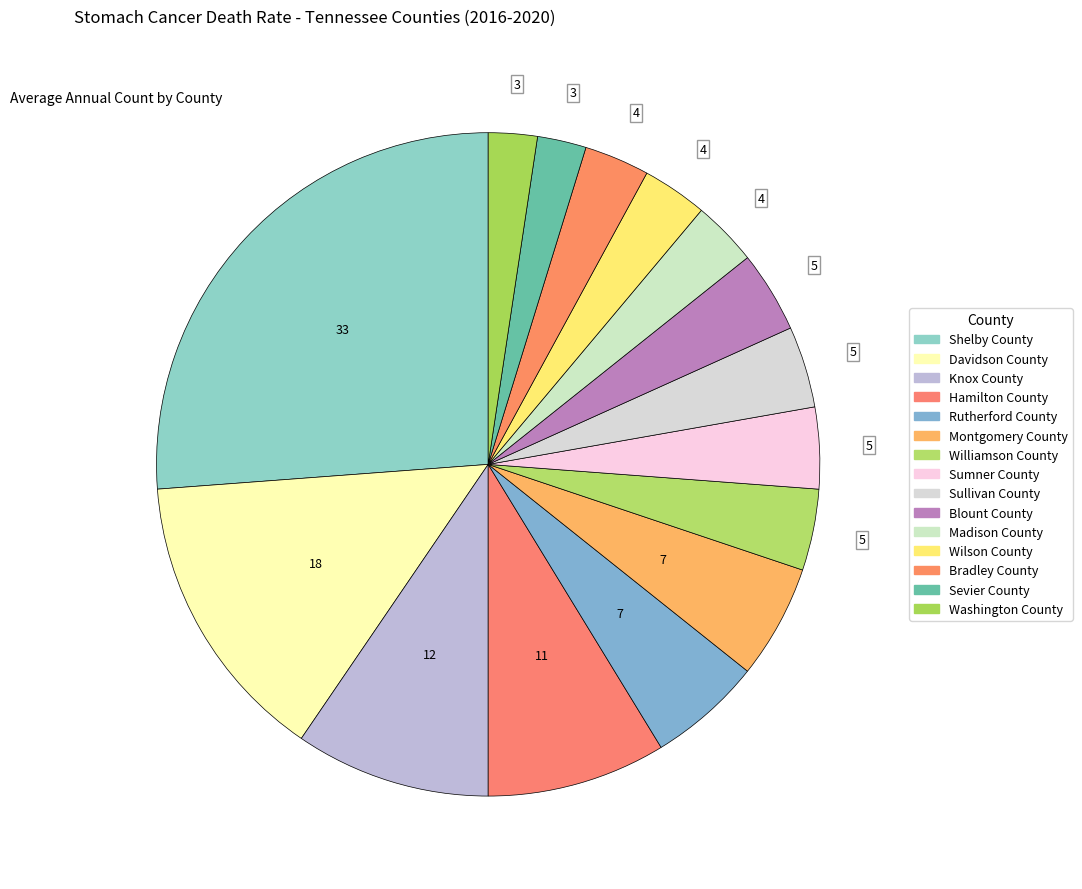

Which category has the biggest portion of the pie?

Shelby County